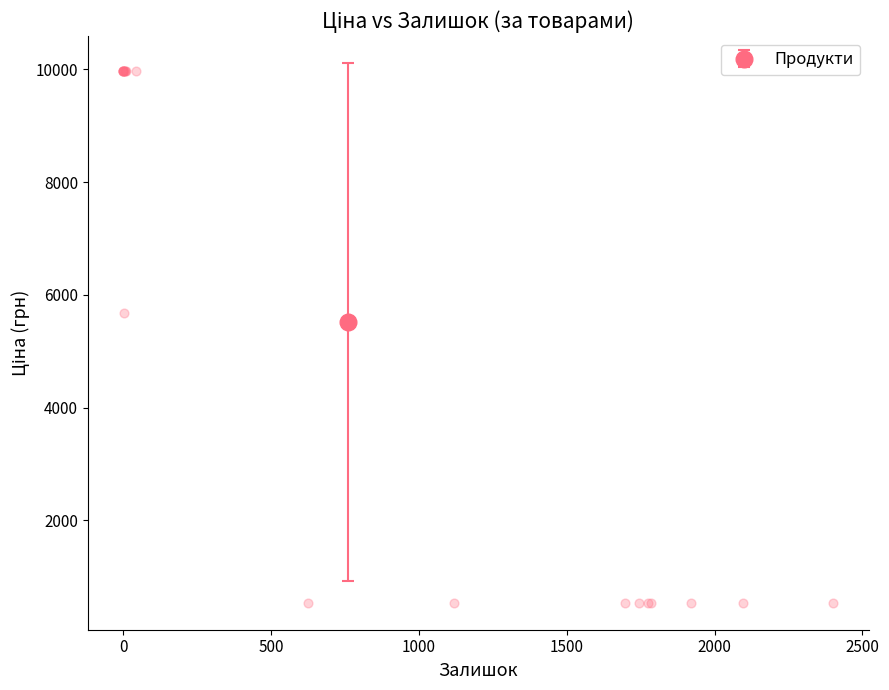

What Y value in the scatter plot is closest to 5256?

5673.8